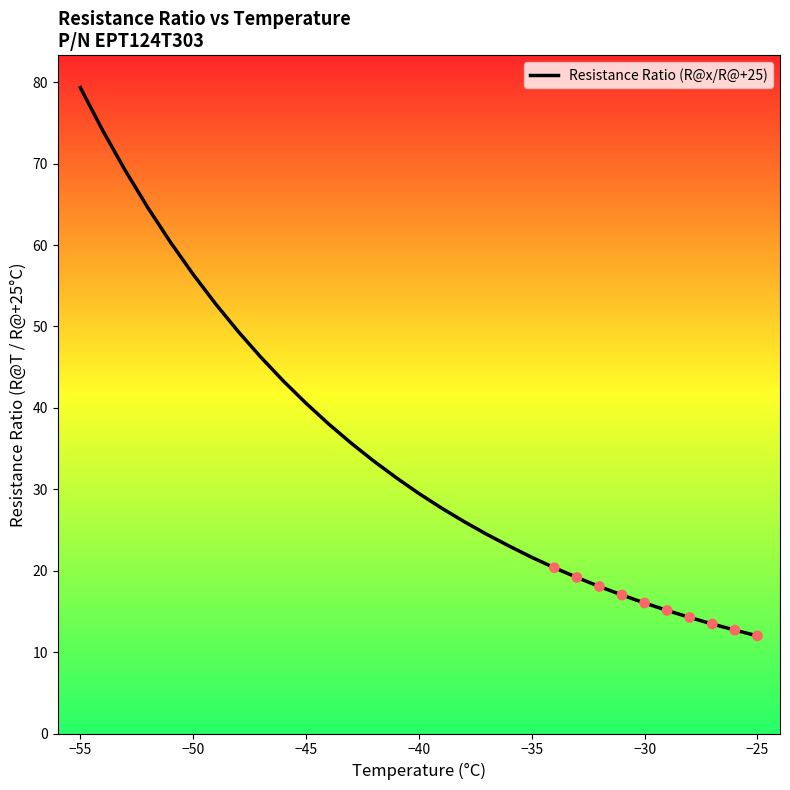

What is the smallest value displayed?

12.0